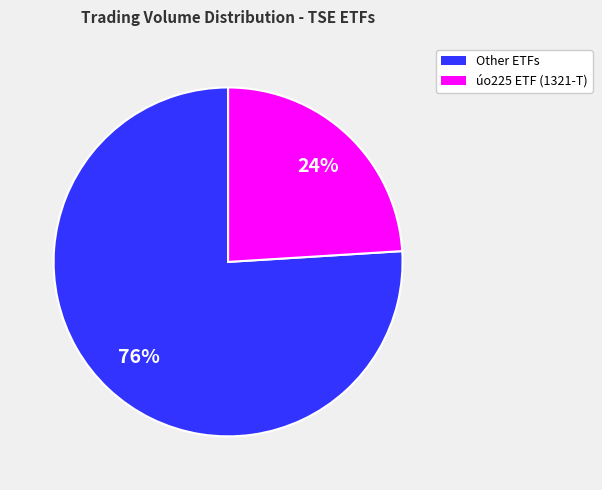

Is there any slice that represents more than half of the pie?

Yes